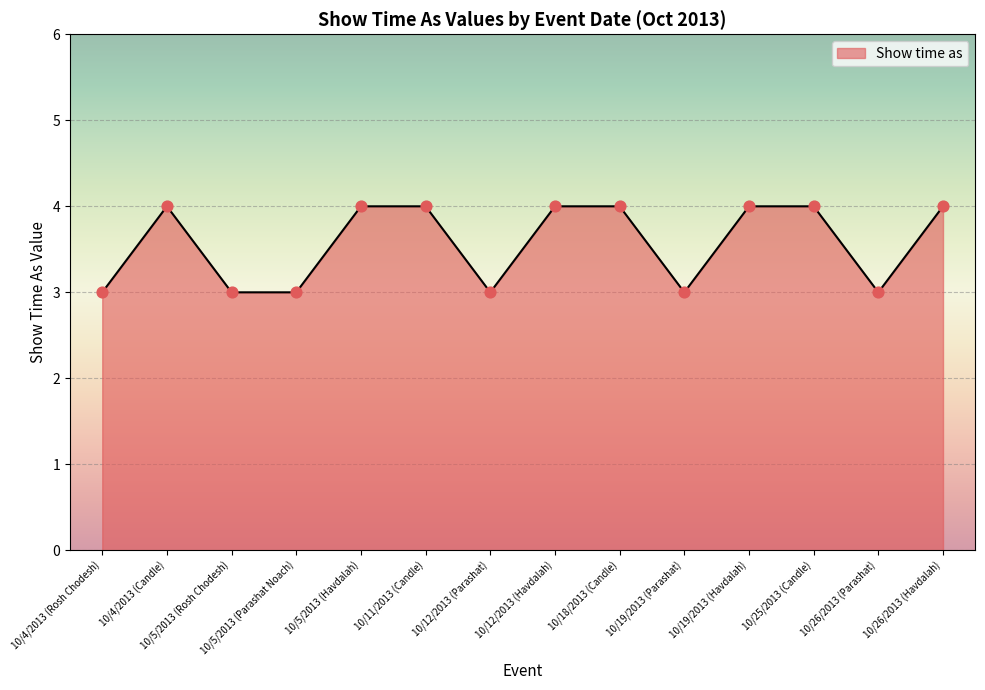

What is the change in value from 10/4/2013 (Rosh Chodesh) to 10/4/2013 (Candle)?

+1